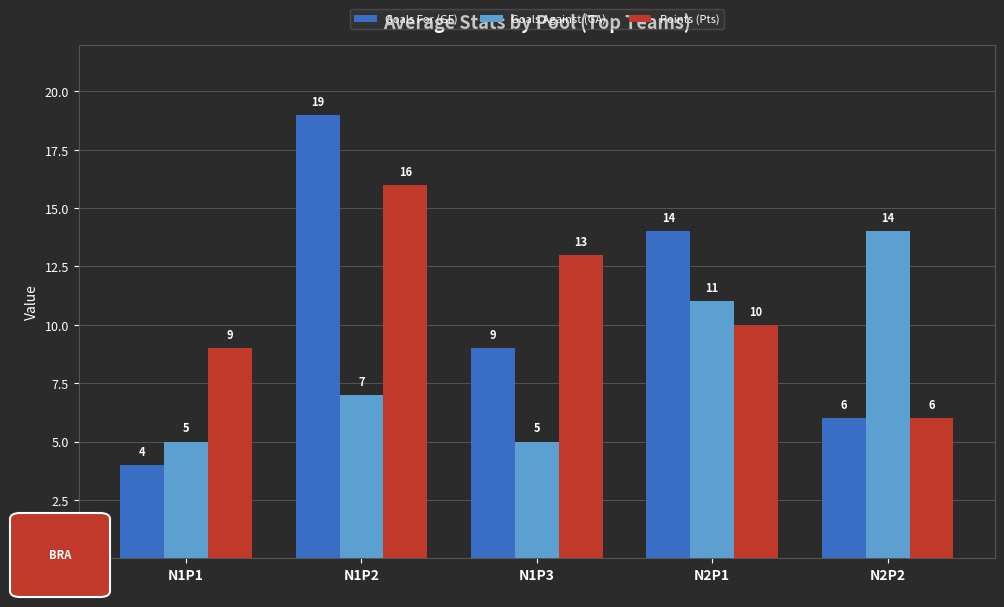

What is the label of the 3rd bar from the right?

N1P3